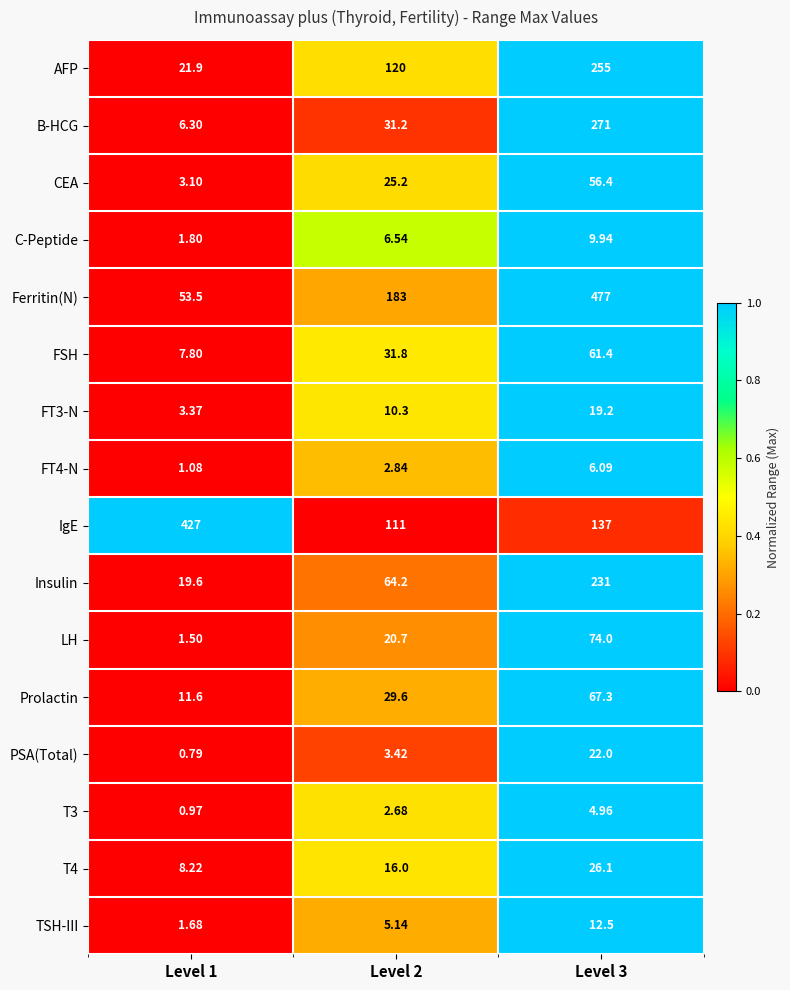

At Level 1, list the series in order from smallest to largest.

PSA(Total), T3, FT4-N, LH, TSH-III, C-Peptide, CEA, FT3-N, B-HCG, FSH, T4, Prolactin, Insulin, AFP, Ferritin(N), IgE